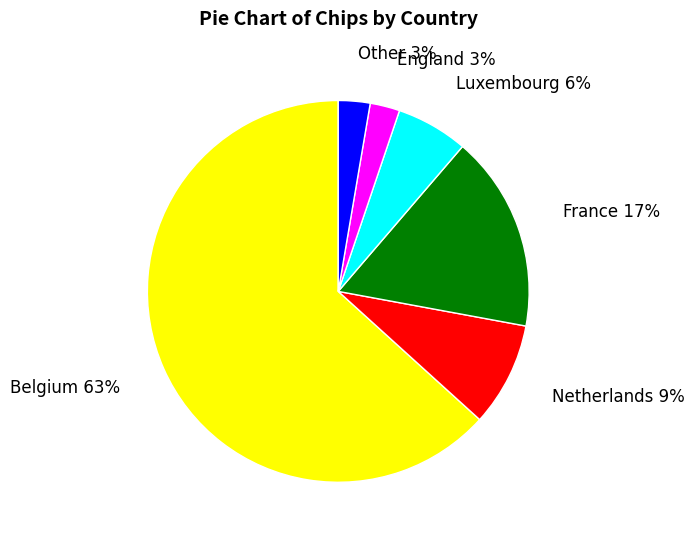

Is there any slice that represents more than half of the pie?

Yes